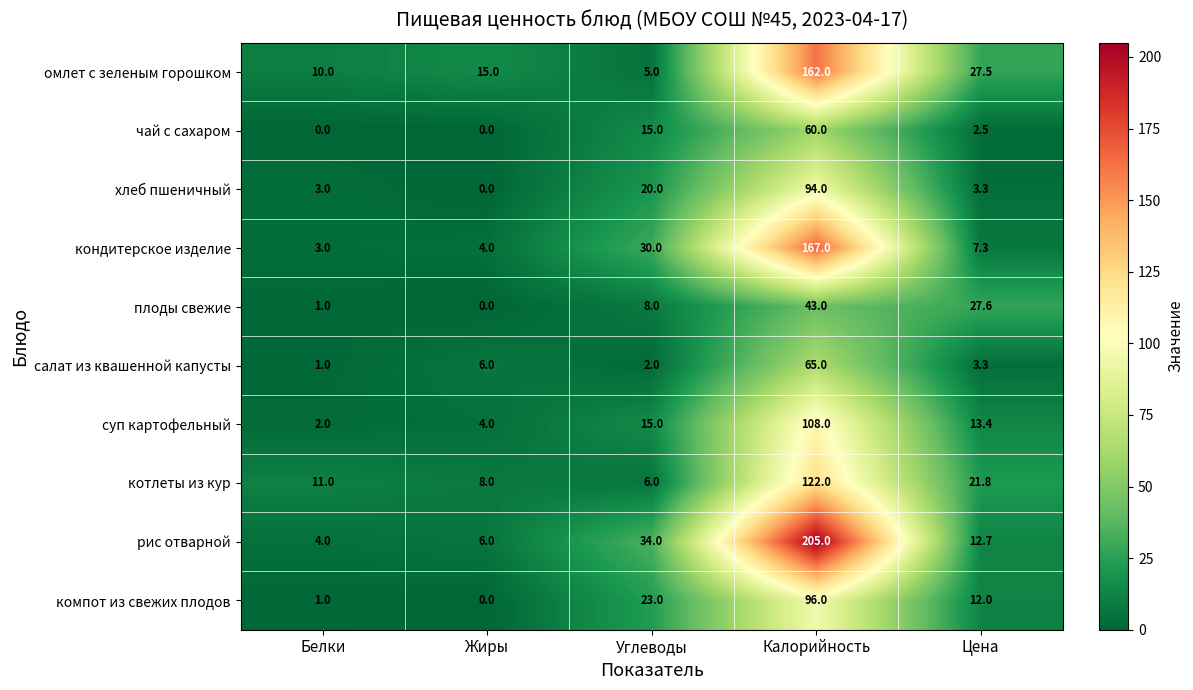

What is the average value of the чай с сахаром series?

15.5